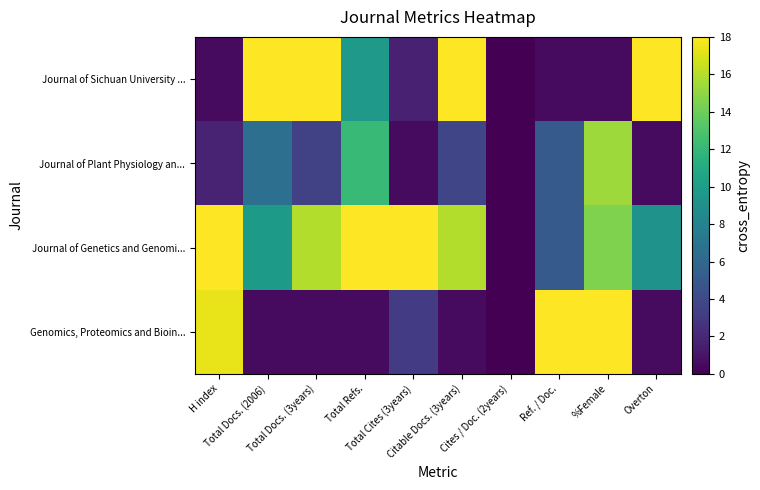

Which series has the widest spread of values?

Journal of Sichuan University ...